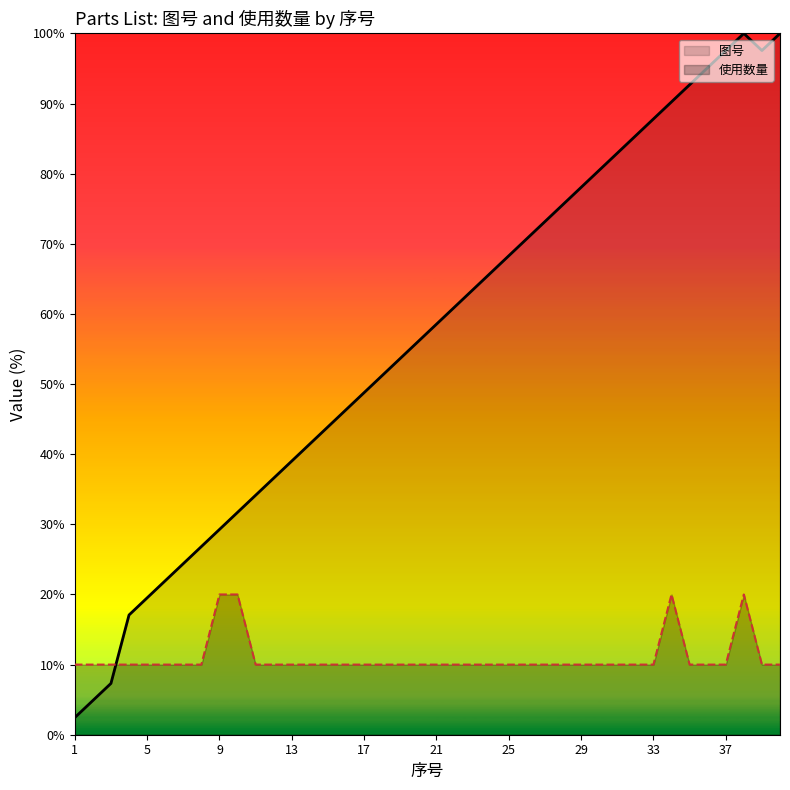

Between 27 and 14, which is larger?

27